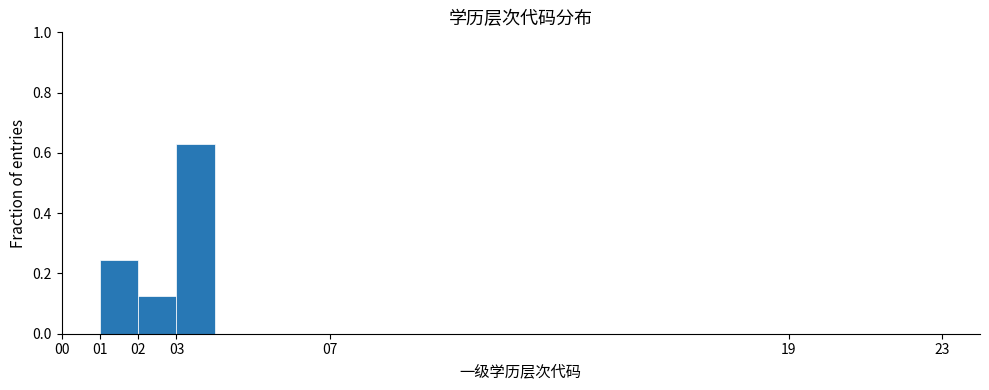

Reading left to right, transcribe this chart: for each bar, give the range it covers on the x-axis and its height. The values are not printed on the chart, so give them approximately, as read against the axis.

0 to 1: 0
1 to 2: 0.24
2 to 3: 0.12
3 to 4: 0.62
4 to 5: 0
5 to 6: 0
6 to 7: 0
7 to 8: 0
8 to 9: 0
9 to 10: 0
10 to 11: 0
11 to 12: 0
12 to 13: 0
13 to 14: 0
14 to 15: 0
15 to 16: 0
16 to 17: 0
17 to 18: 0
18 to 19: 0
19 to 20: 0
20 to 21: 0
21 to 22: 0
22 to 23: 0
23 to 24: 0